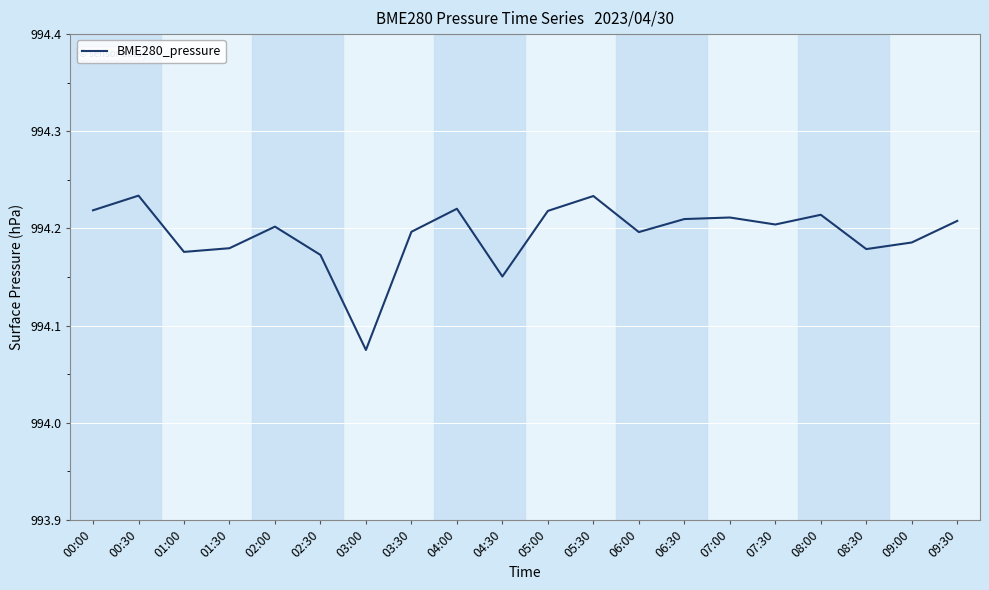

The value at 09:00 is 994.2. True or false?

True